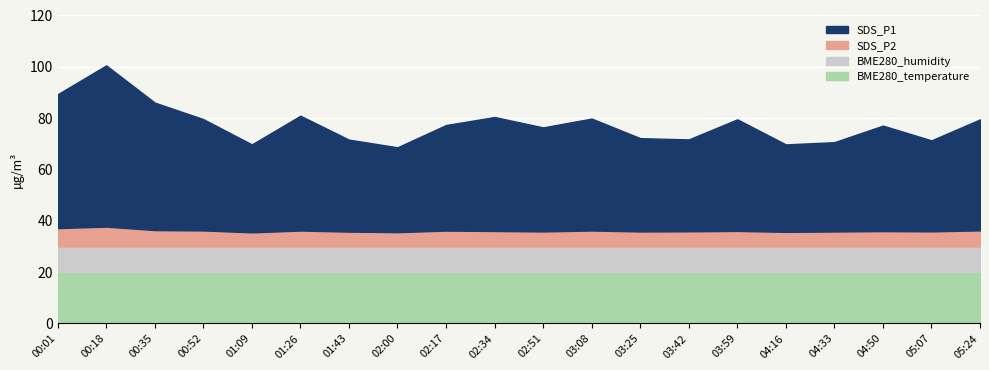

True or false: BME280_humidity has a value of 61.7 at 02:34.

False